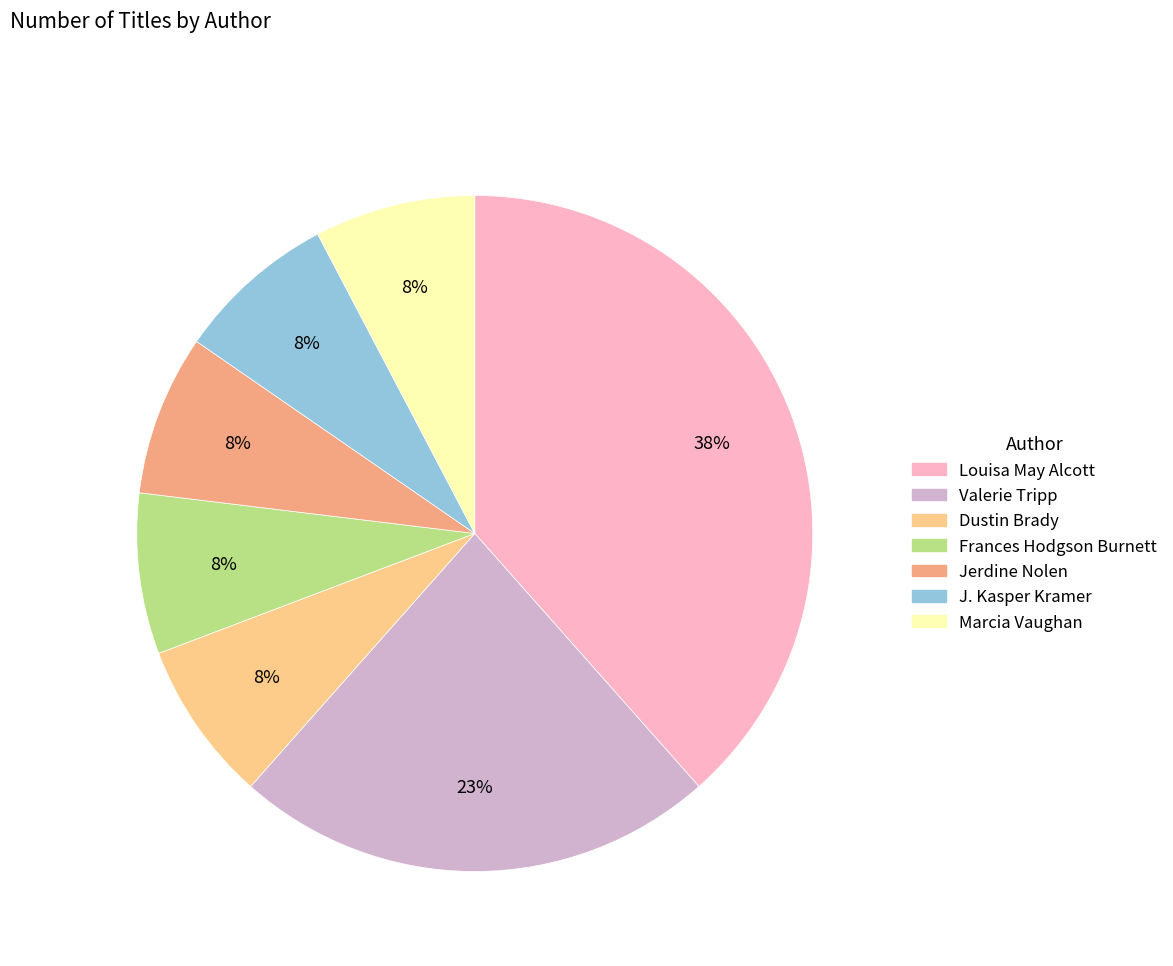

Count the number of slices in the pie.

7